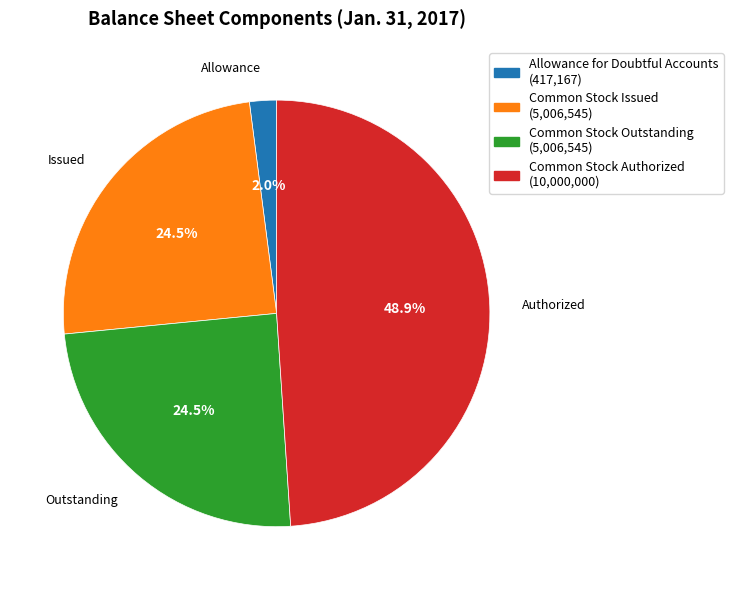

Does any single category account for the majority?

No